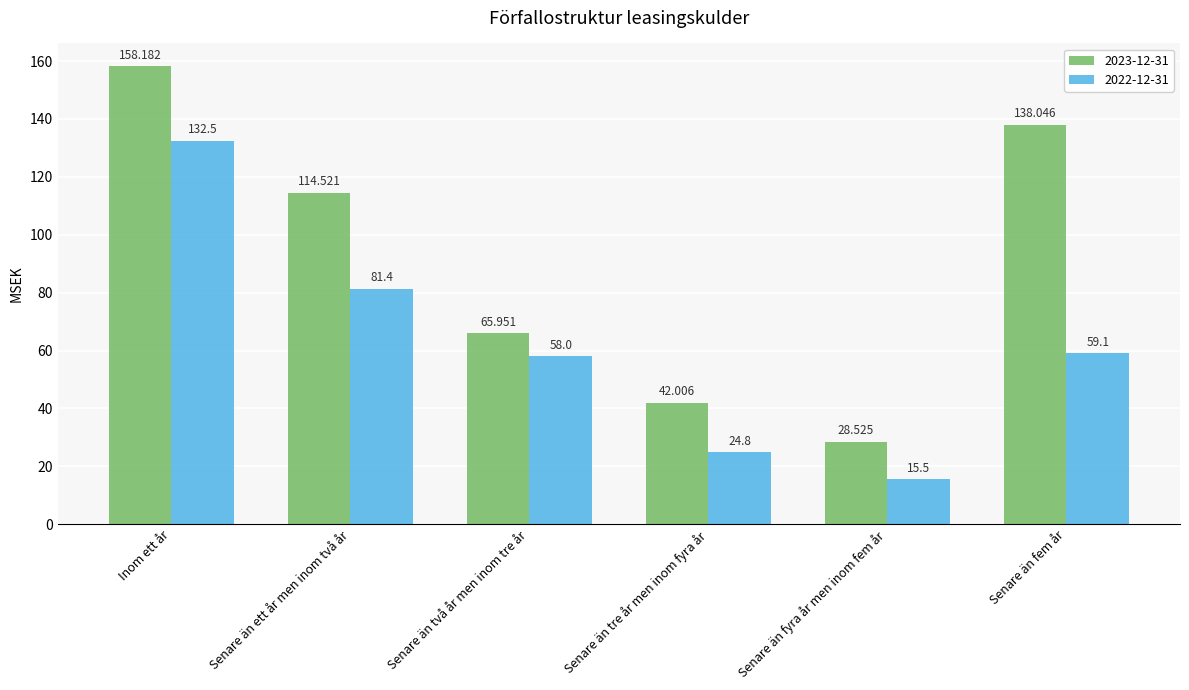

Which label corresponds to the smallest value in the chart?

Senare än fyra år men inom fem år